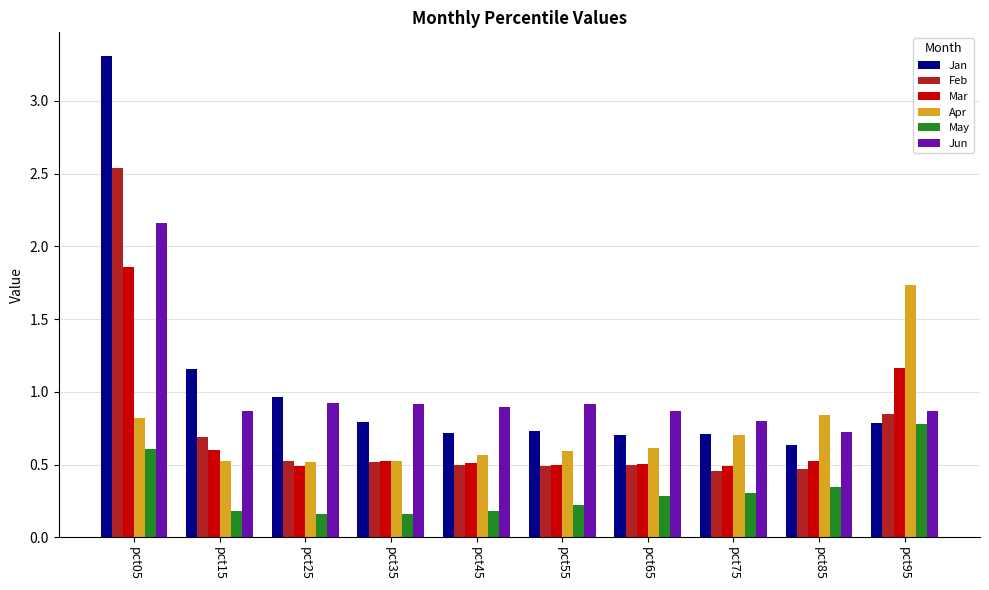

What is the spread (max minus min) of values at pct15?

1.0